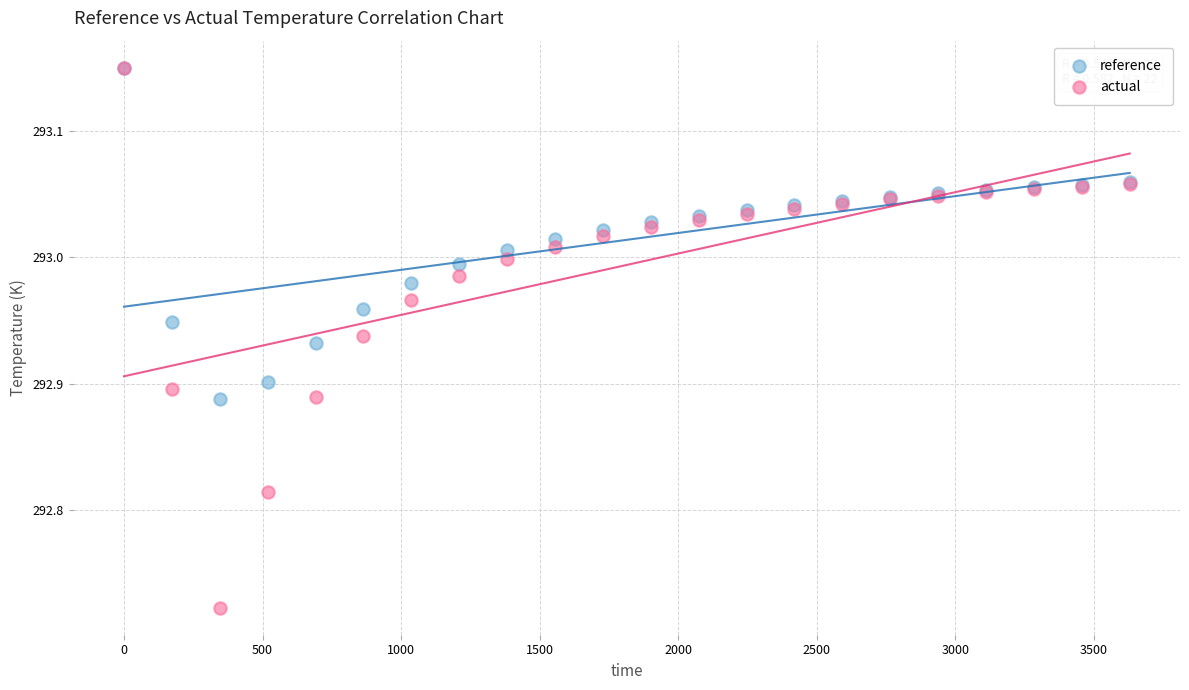

What are all the series names shown in the legend?

reference, actual